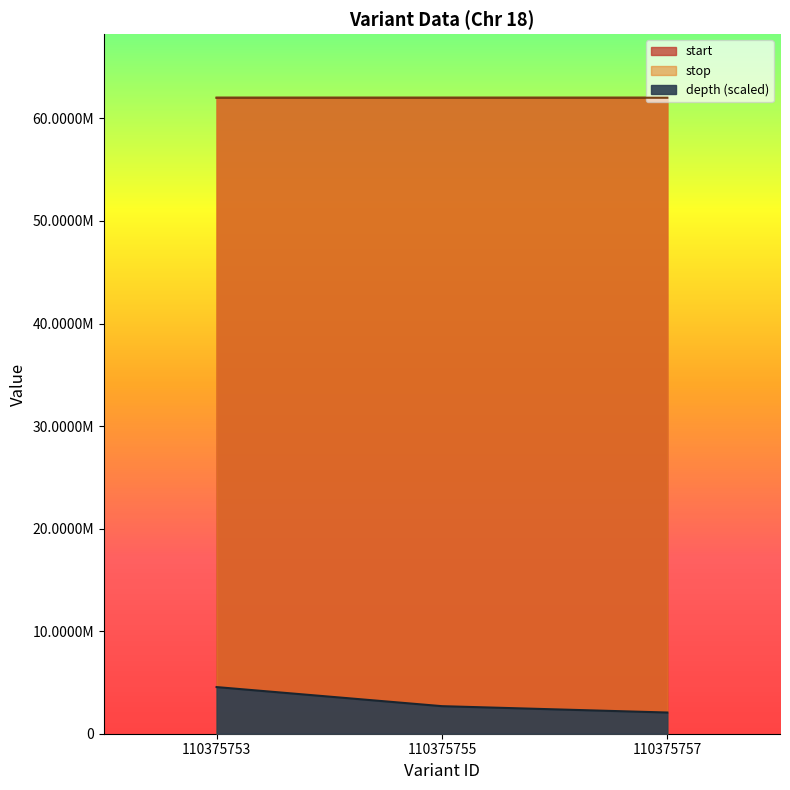

What is the difference between the maximum and minimum values in the depth series?

2480480.5